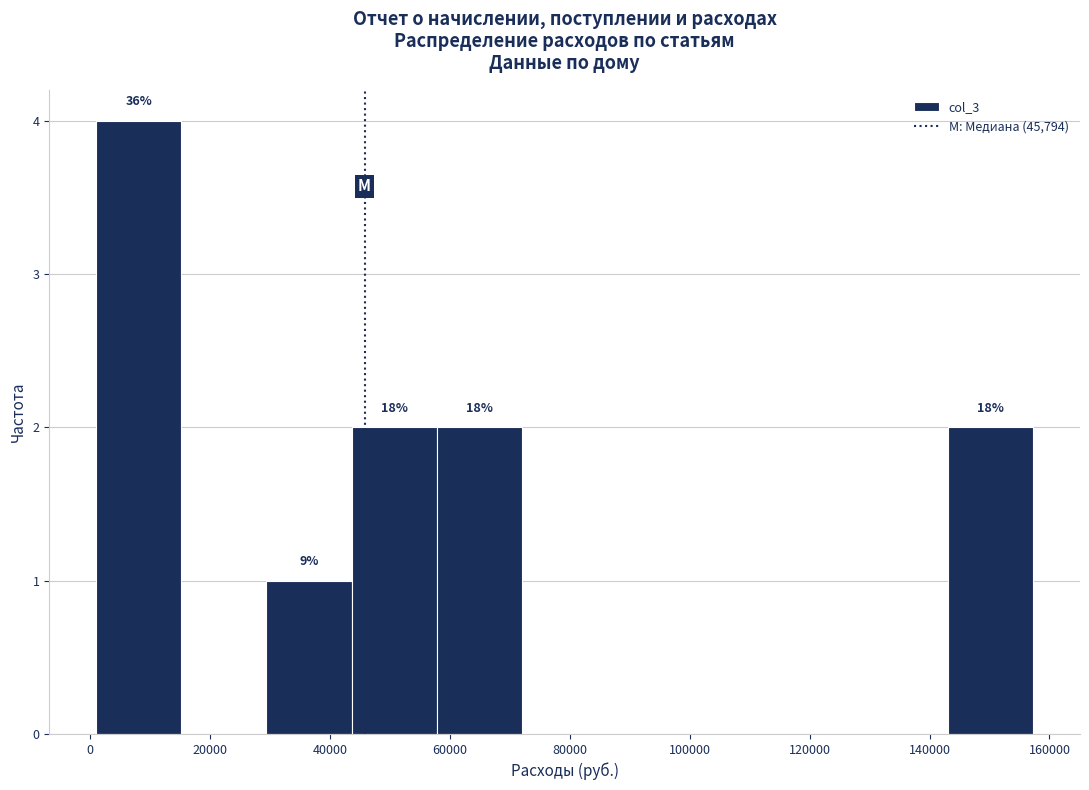

Over which range of the x-axis is the bar tallest?

2000 to 16000